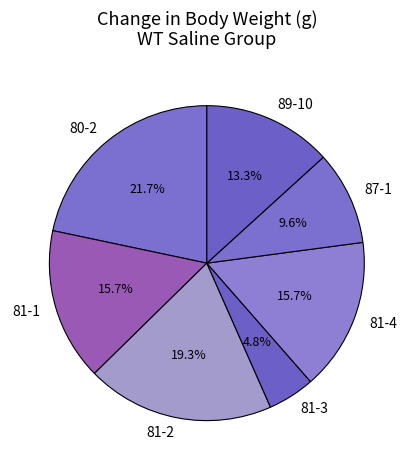

What is the total percentage of 81-2 and 81-3?

24.1%